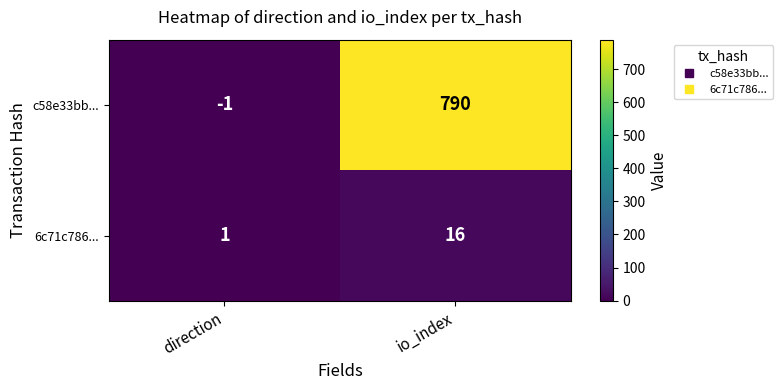

Which series has the largest total across all categories?

c58e33bb...